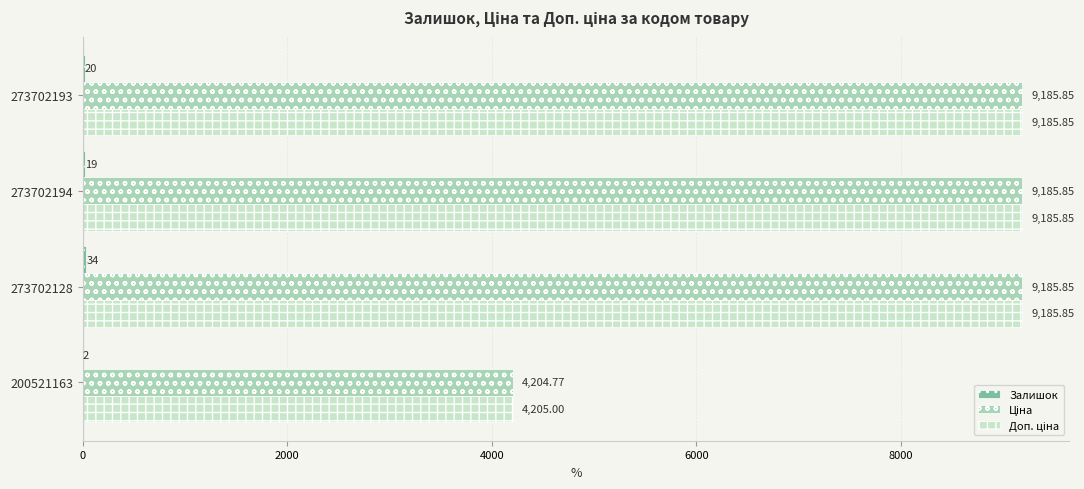

What is the minimum value for Ціна?

4204.8